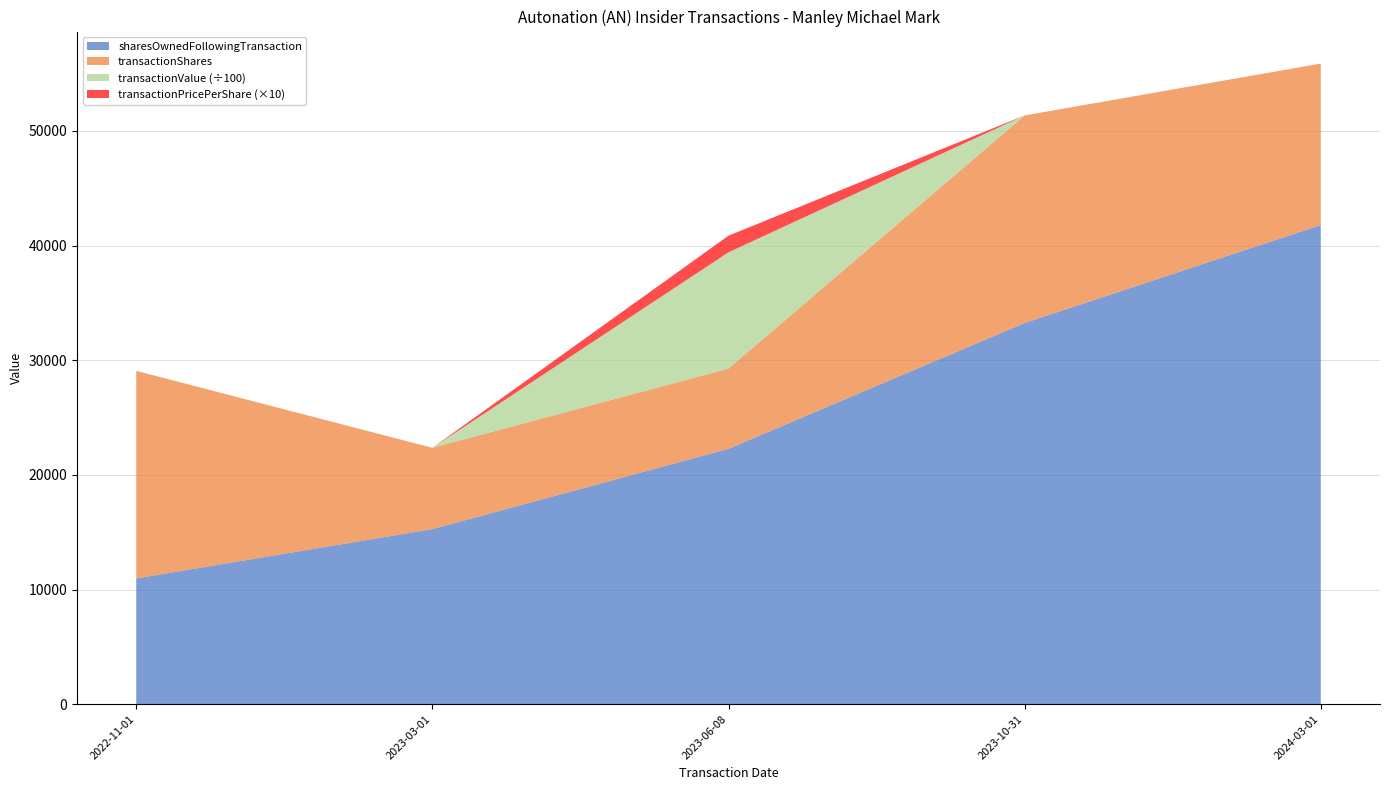

Reading right to left, extract all data points from this chart.

sharesOwnedFollowingTransaction: 41795.0	33255.0	22277.0	15277.0	10978.0
transactionShares: 14083.0	18101.0	7000.0	7089.0	18101.0
transactionValue: 0.0	0.0	1014238.0	0.0	0.0
transactionPricePerShare: 0.0	0.0	144.9	0.0	0.0